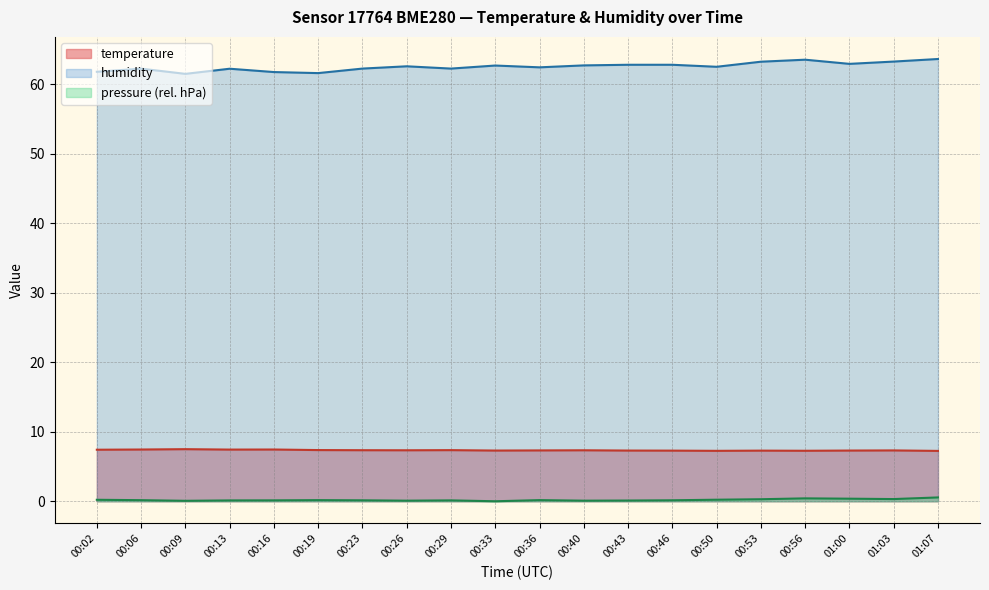

What is the greatest value displayed?

63.7